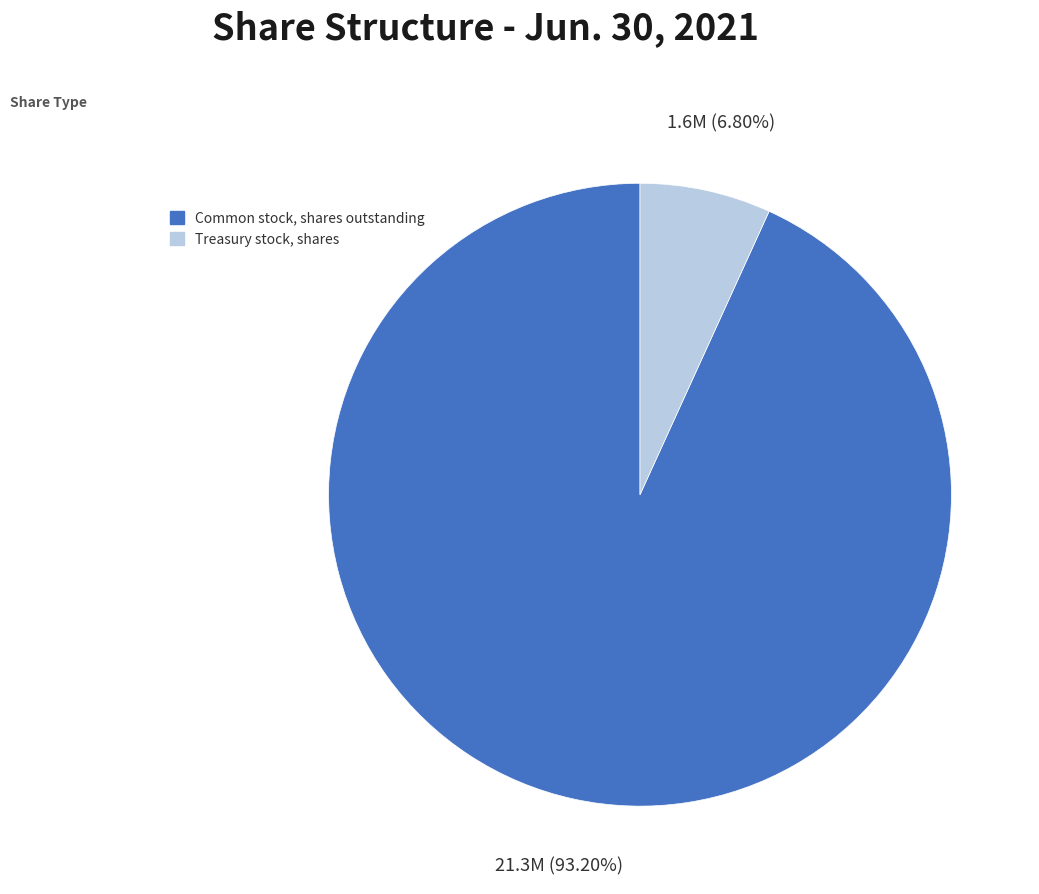

To the nearest percent, what is the difference between the largest and smallest slice percentages?

86%